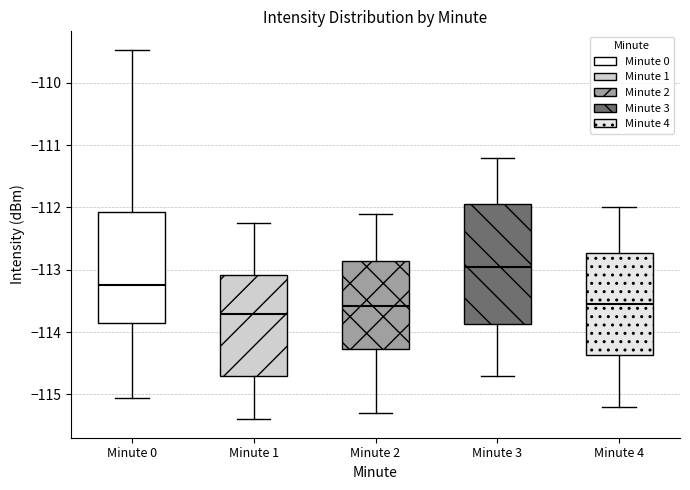

Where does the upper whisker of the box for Minute 0 end on the y-axis? The values are not printed on the chart, so give them approximately, as read against the axis.

-109.5